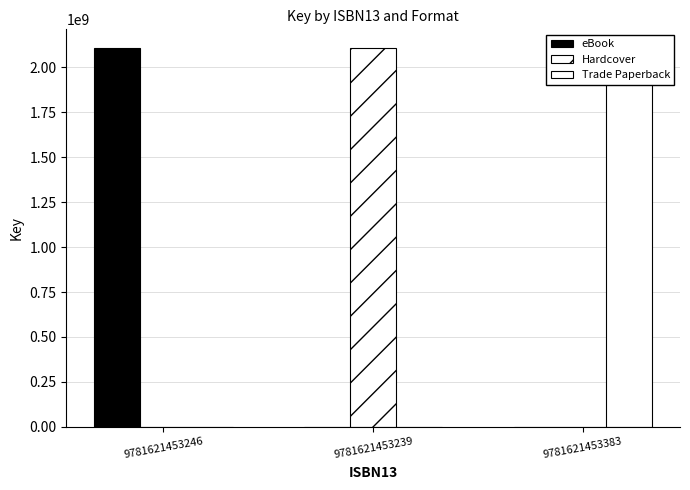

Which series has the largest total across all categories?

eBook